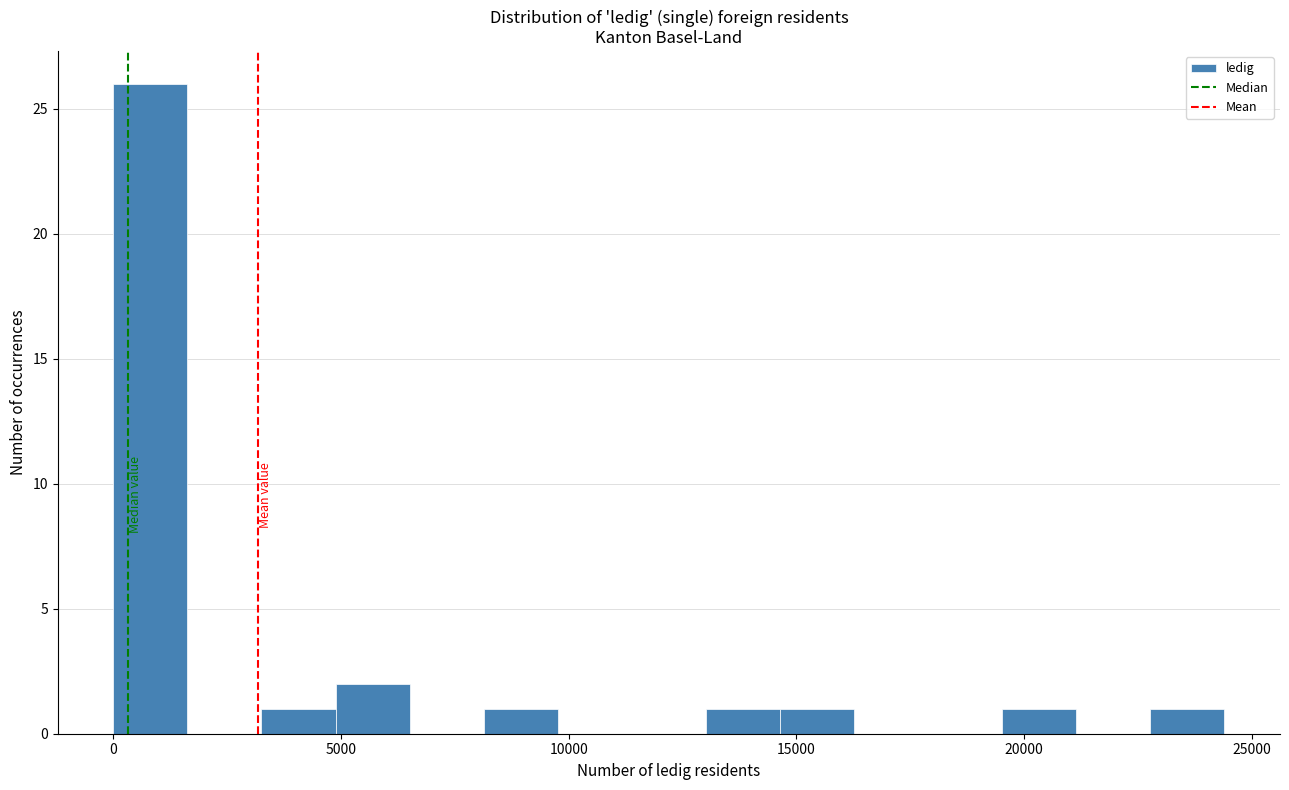

Around what value on the x-axis is the tallest bar? Give the approximate position of its centre, as read against the axis.

1000